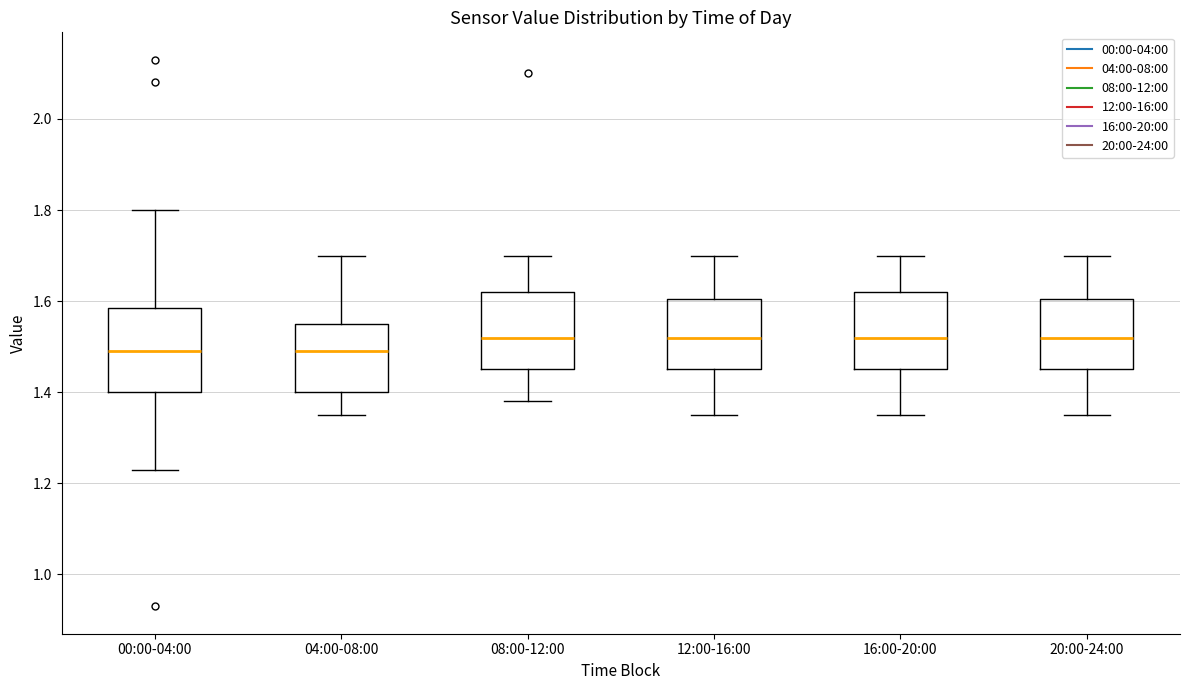

Where does the median line of the box for 12:00-16:00 sit on the y-axis? The values are not printed on the chart, so give them approximately, as read against the axis.

1.52